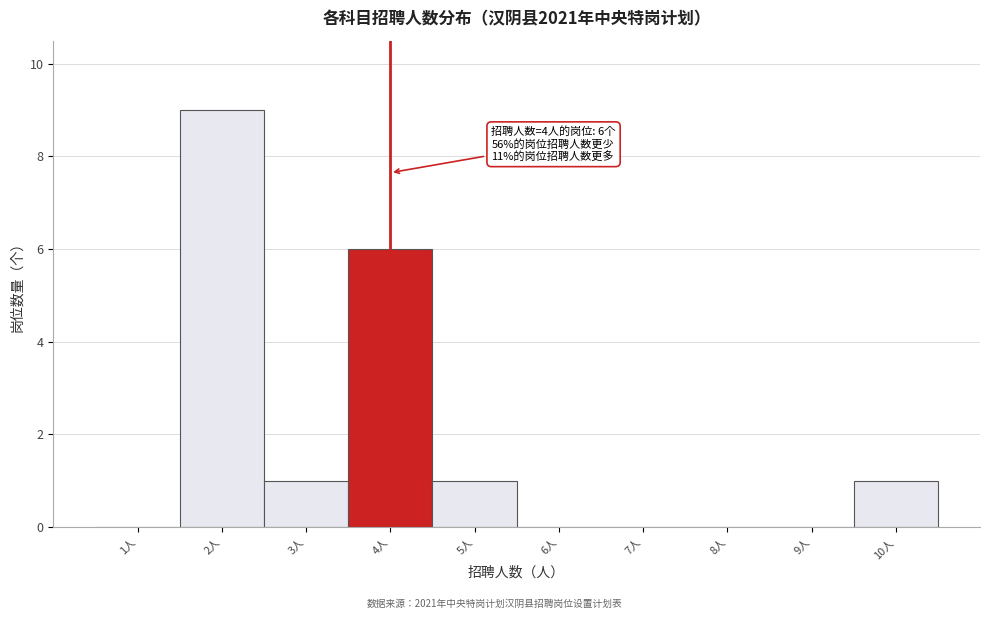

Over which range of the x-axis is the bar tallest?

1.5 to 2.5